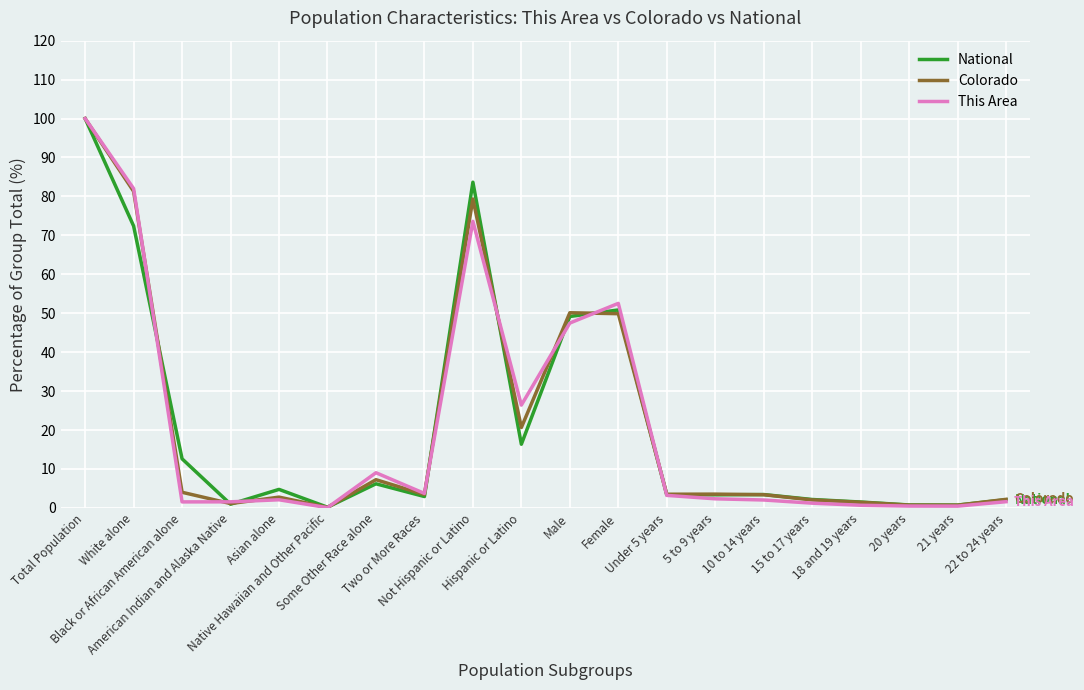

What is the difference between the Colorado values at 18 and 19 years and 21 years?

0.7